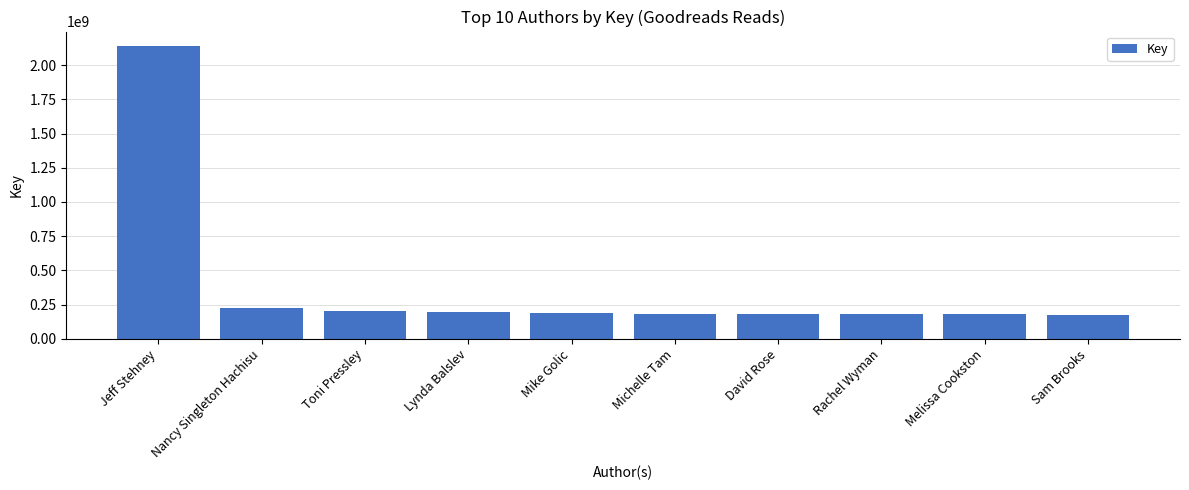

What is the difference between the maximum and second lowest values?

1955465790